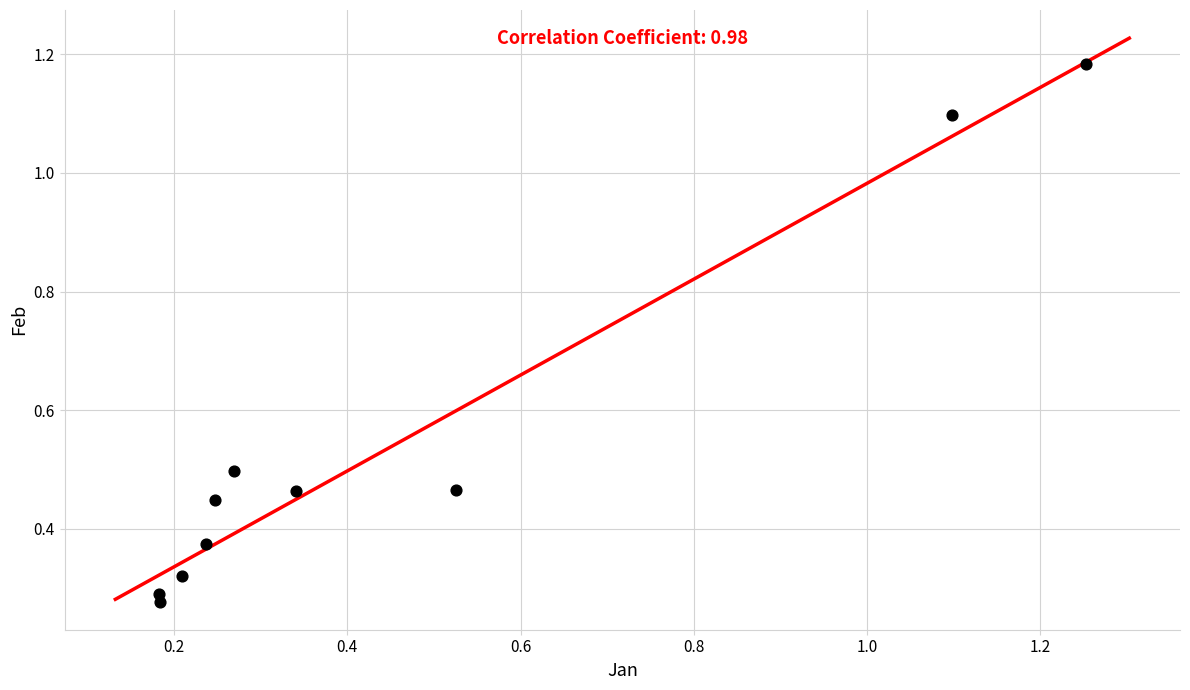

What is the range of Y values (max minus min)?

0.9